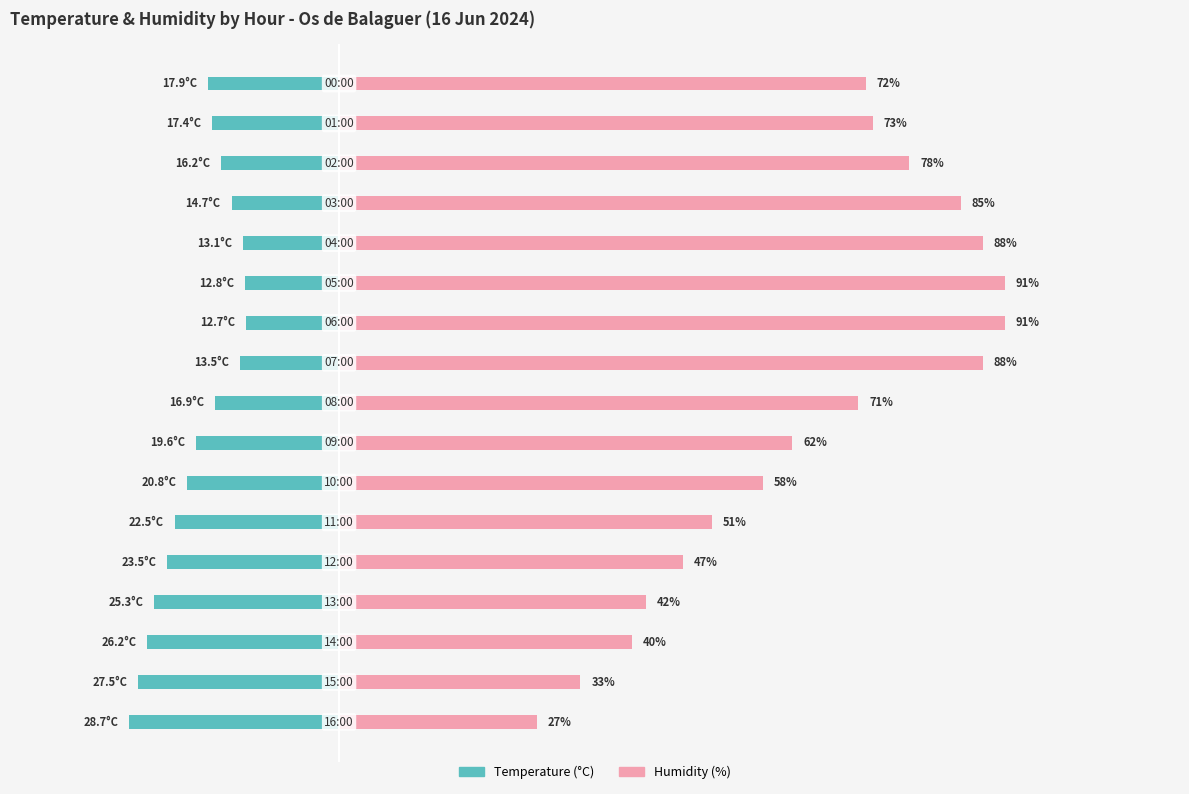

Is it true that Temperature (°C) equals -30.8 at 60?

False